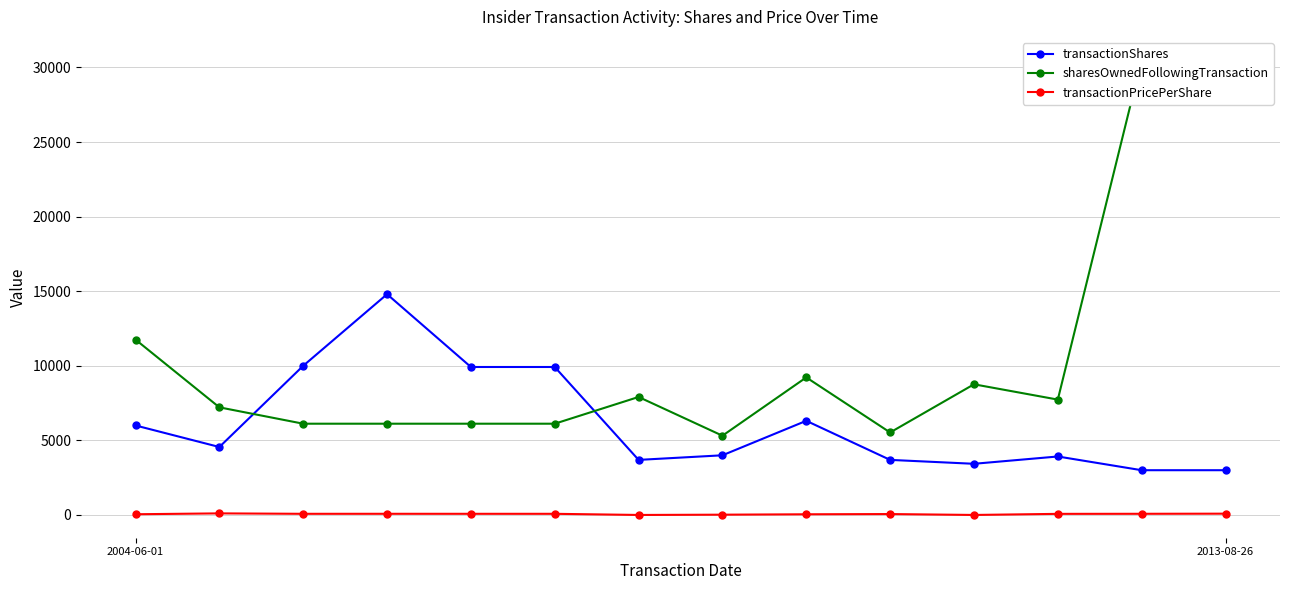

What are all the series names shown in the legend?

transactionShares, sharesOwnedFollowingTransaction, transactionPricePerShare